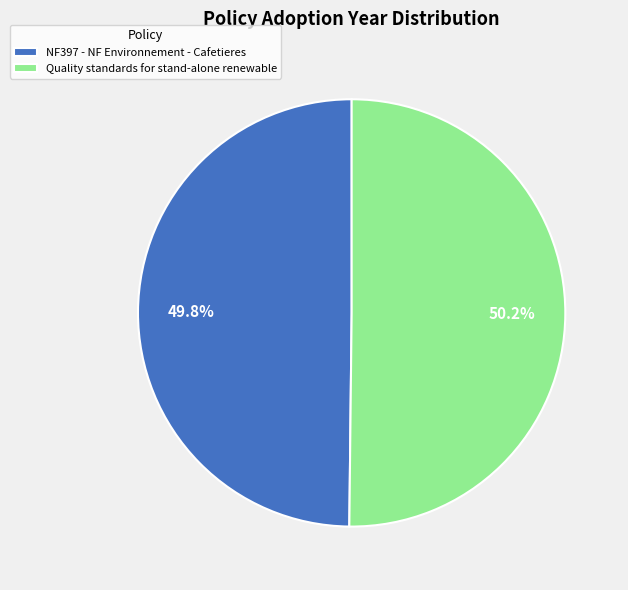

To the nearest percent, what is the average slice percentage?

50%